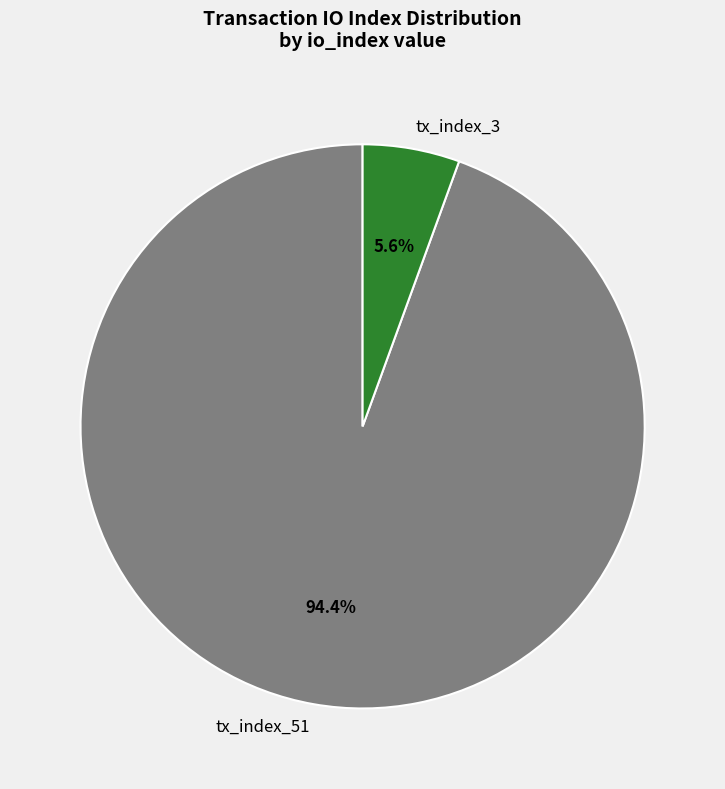

Between tx_index_3 and tx_index_51, which is larger?

tx_index_51